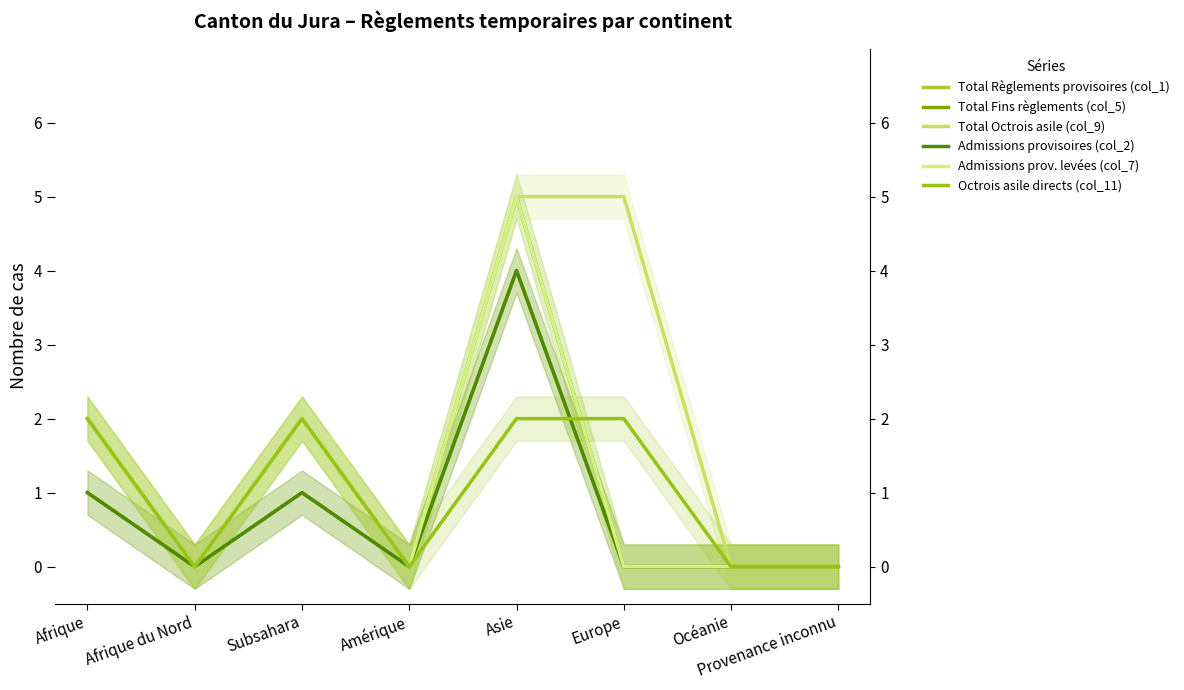

Between Provenance inconnu and Océanie, which is larger?

Provenance inconnu